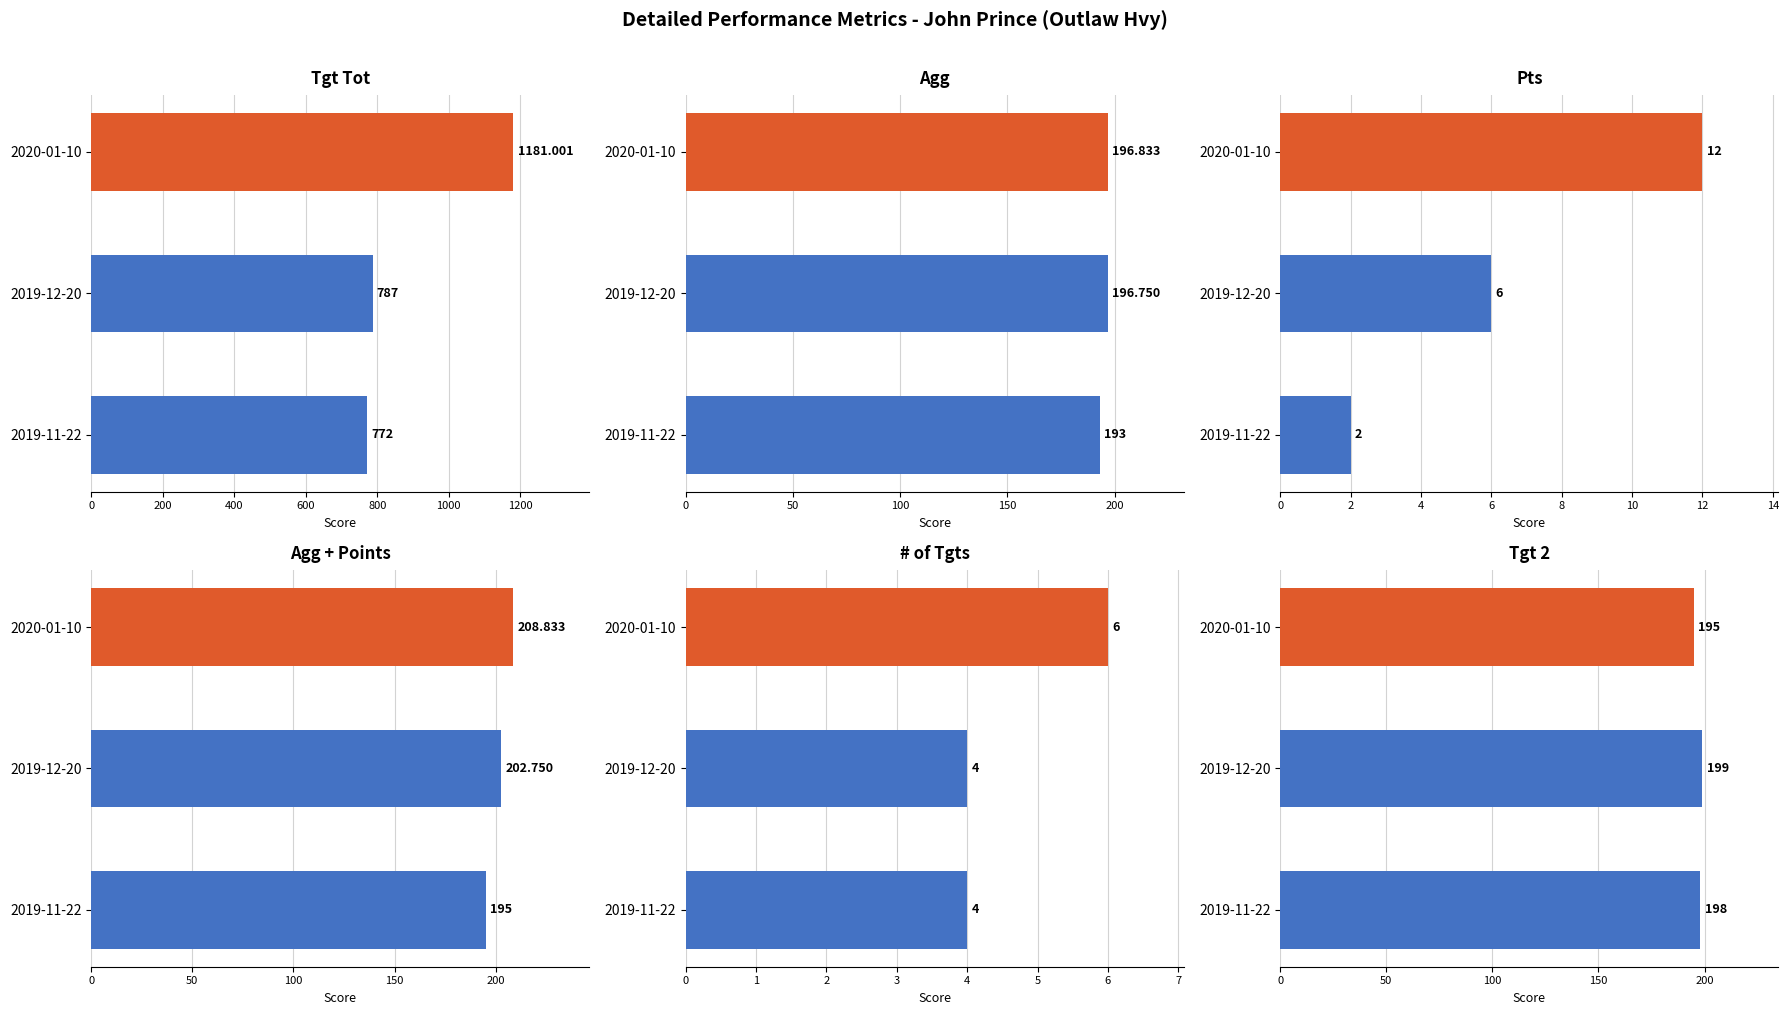

Is it true that Tgt Tot equals 787.0 at 2019-12-20?

True